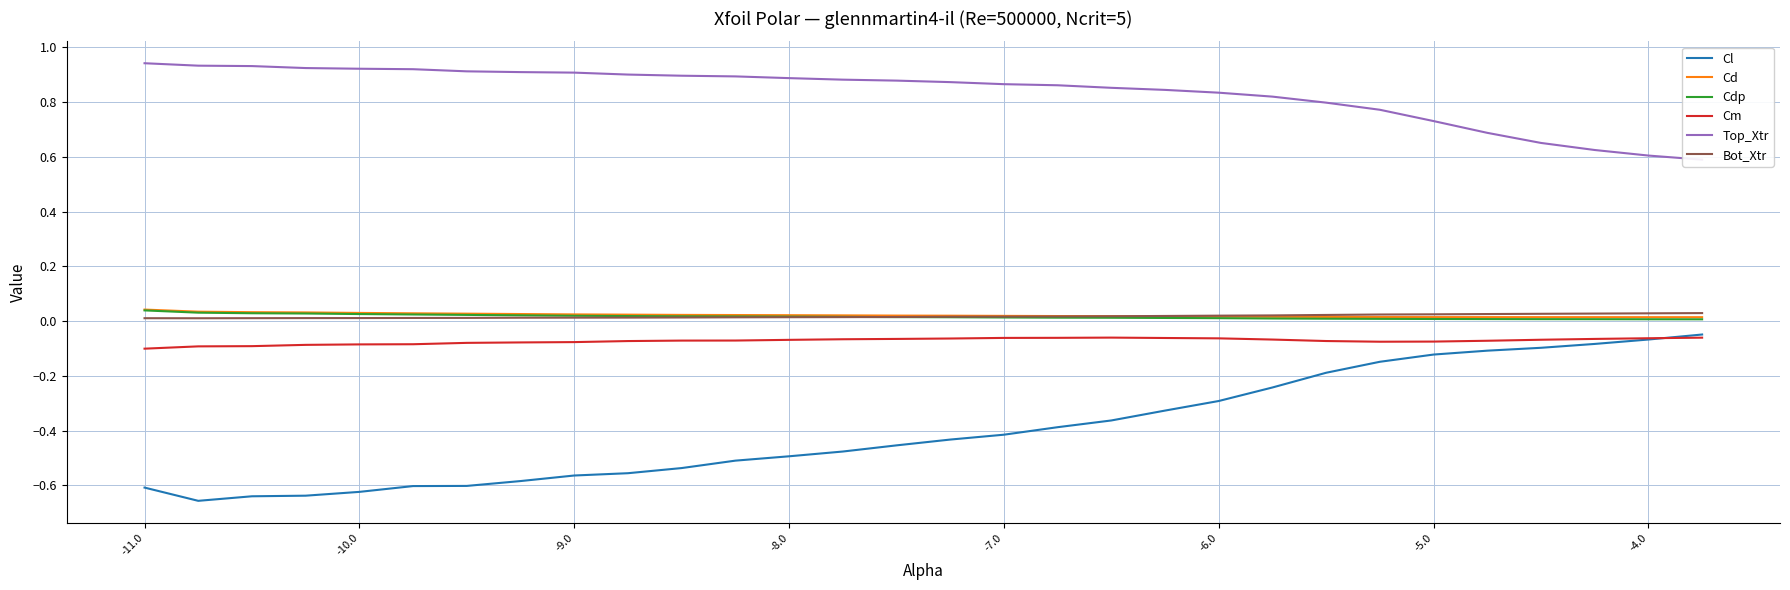

Is it true that Bot_Xtr equals 0.0 at -8.0?

True